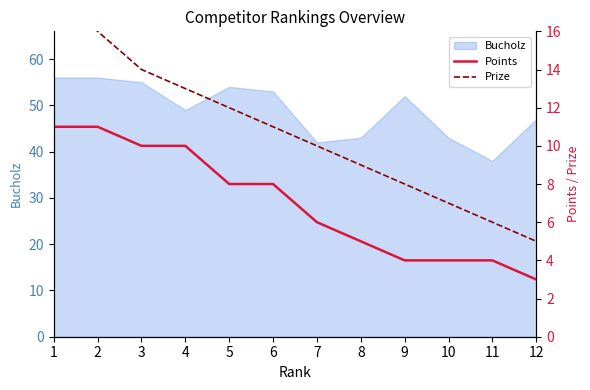

At how many categories does at least one series exceed 3?

12